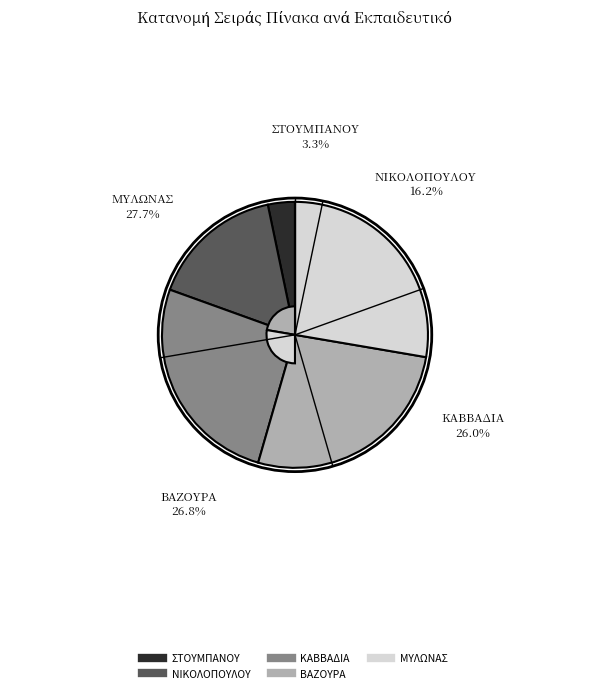

Does ΒΑΖΟΥΡΑ represent more than half of the total?

No